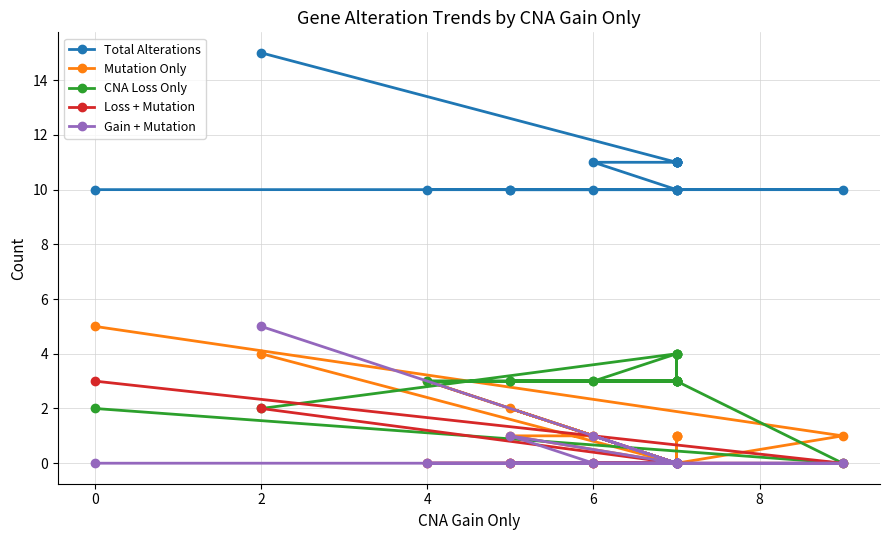

What is the minimum value for Total Alterations?

10